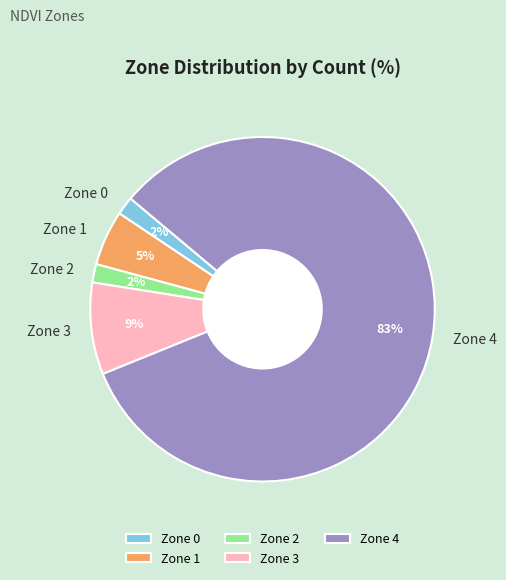

To the nearest percent, what portion does Zone 1 represent?

5%